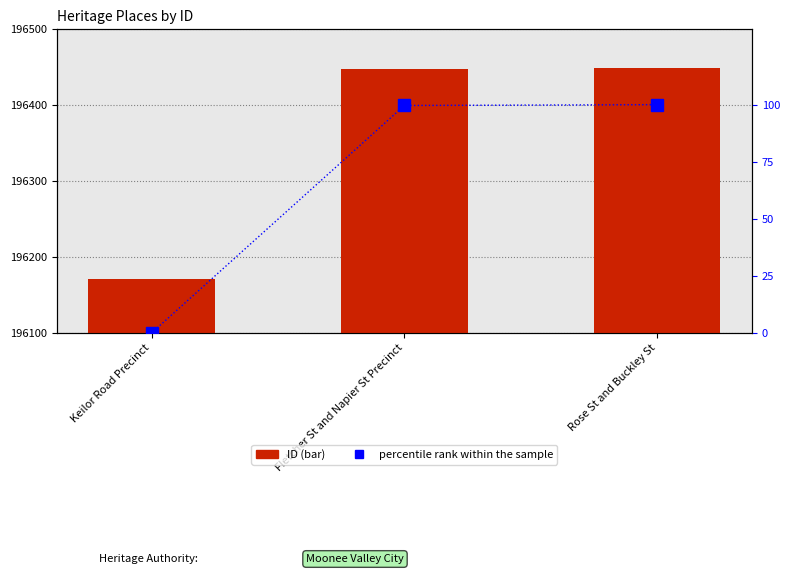

What is the label of the 3rd bar from the left?

Rose St and Buckley St